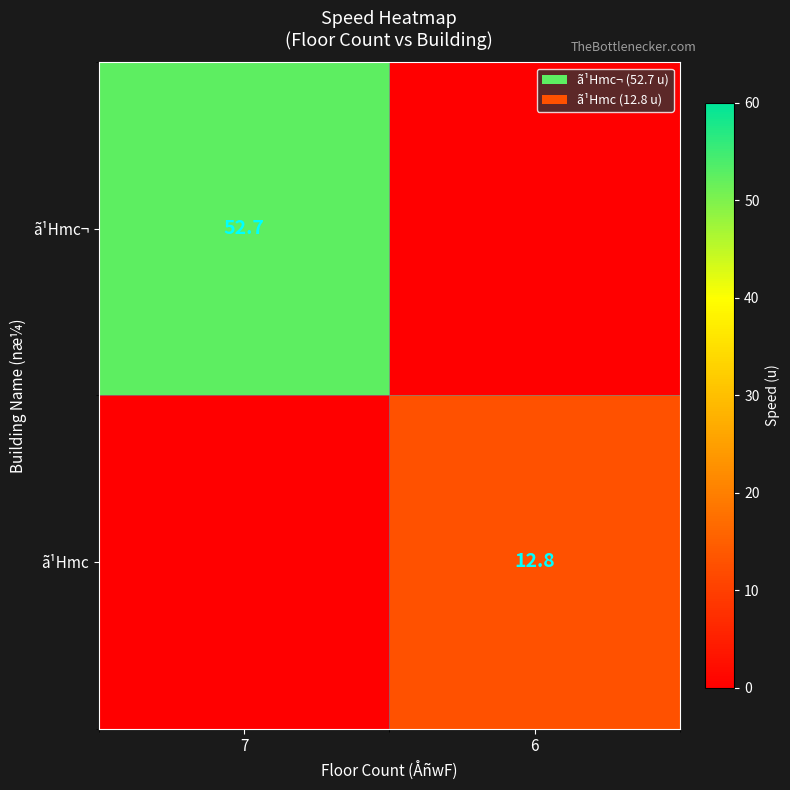

What is the greatest value displayed?

52.7